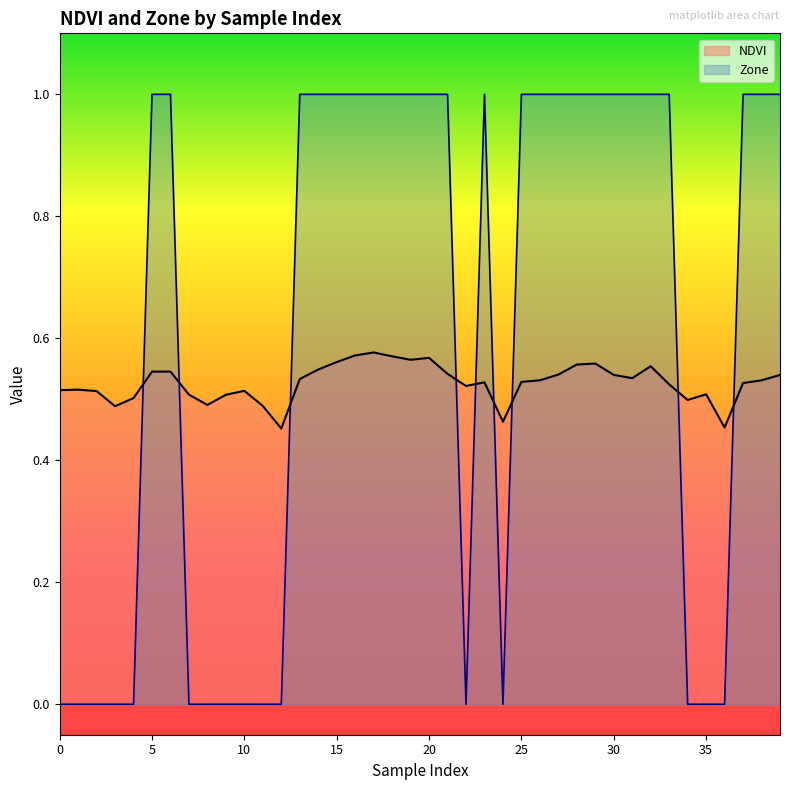

Is it true that NDVI equals 0.1 at 10?

False